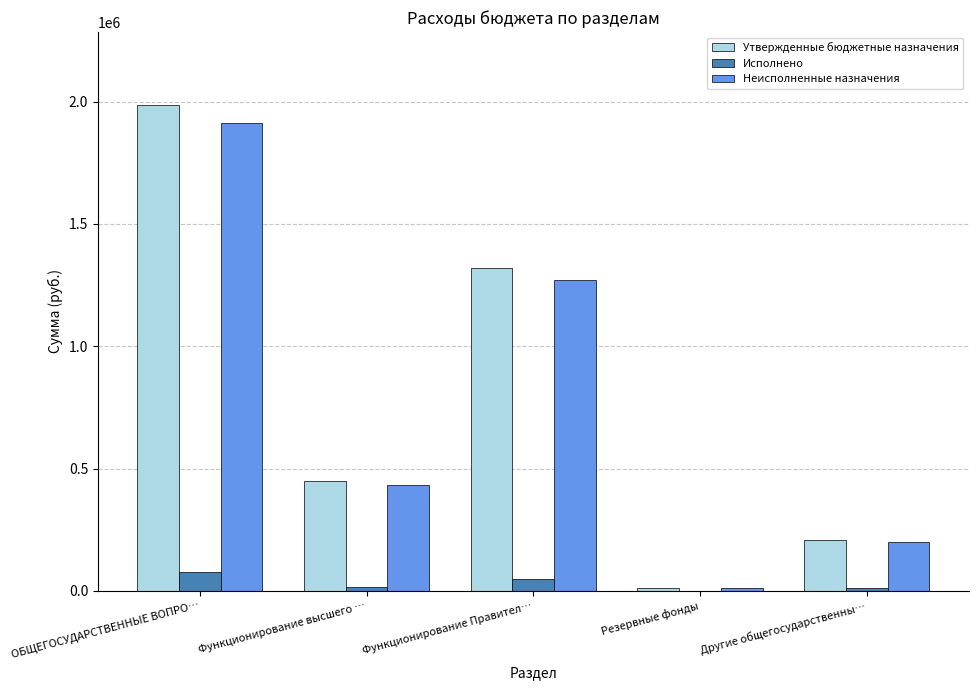

What is the sum of all Неисполненные назначения values?

3821874.3